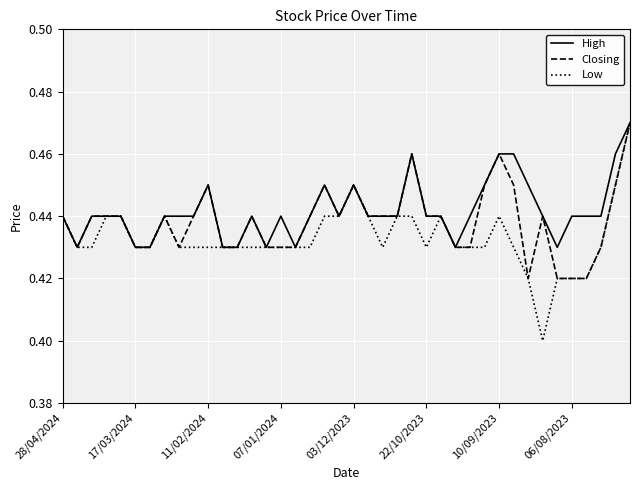

Which series has the widest spread of values?

Low